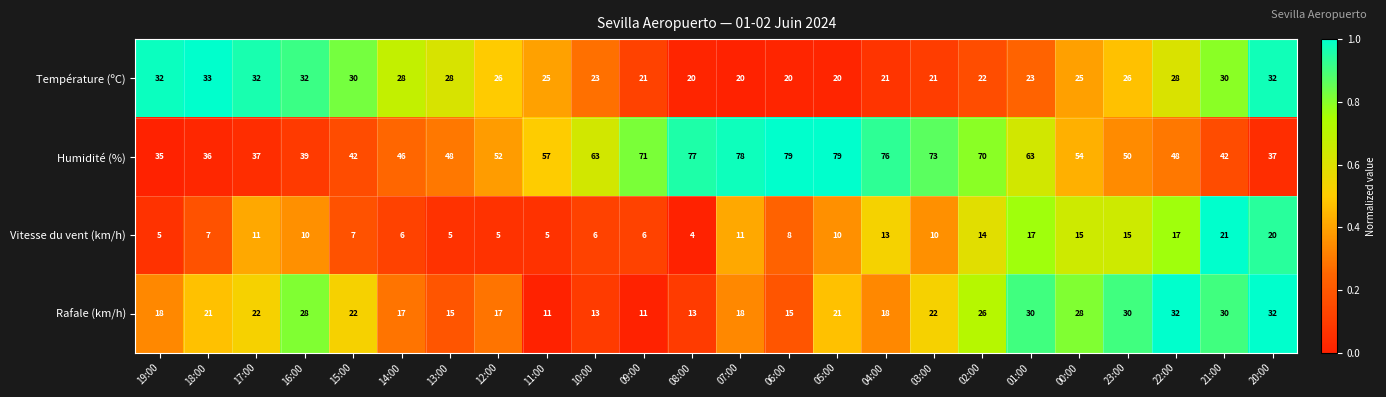

Is the value of Rafale (km/h) at 14:00 greater than the value of Humidité (%) at 06:00?

No